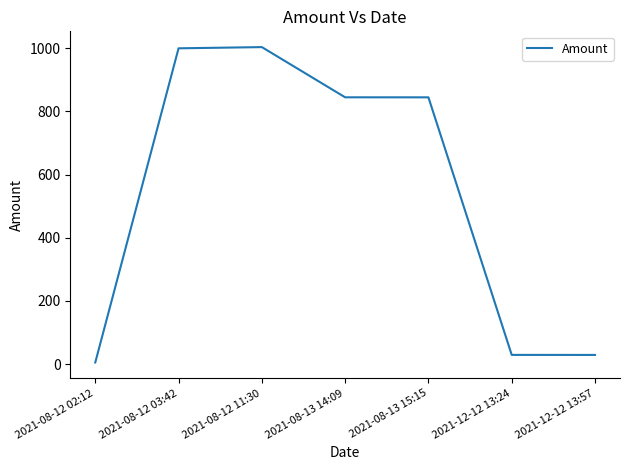

Is this an area chart (filled region under the line)?

No